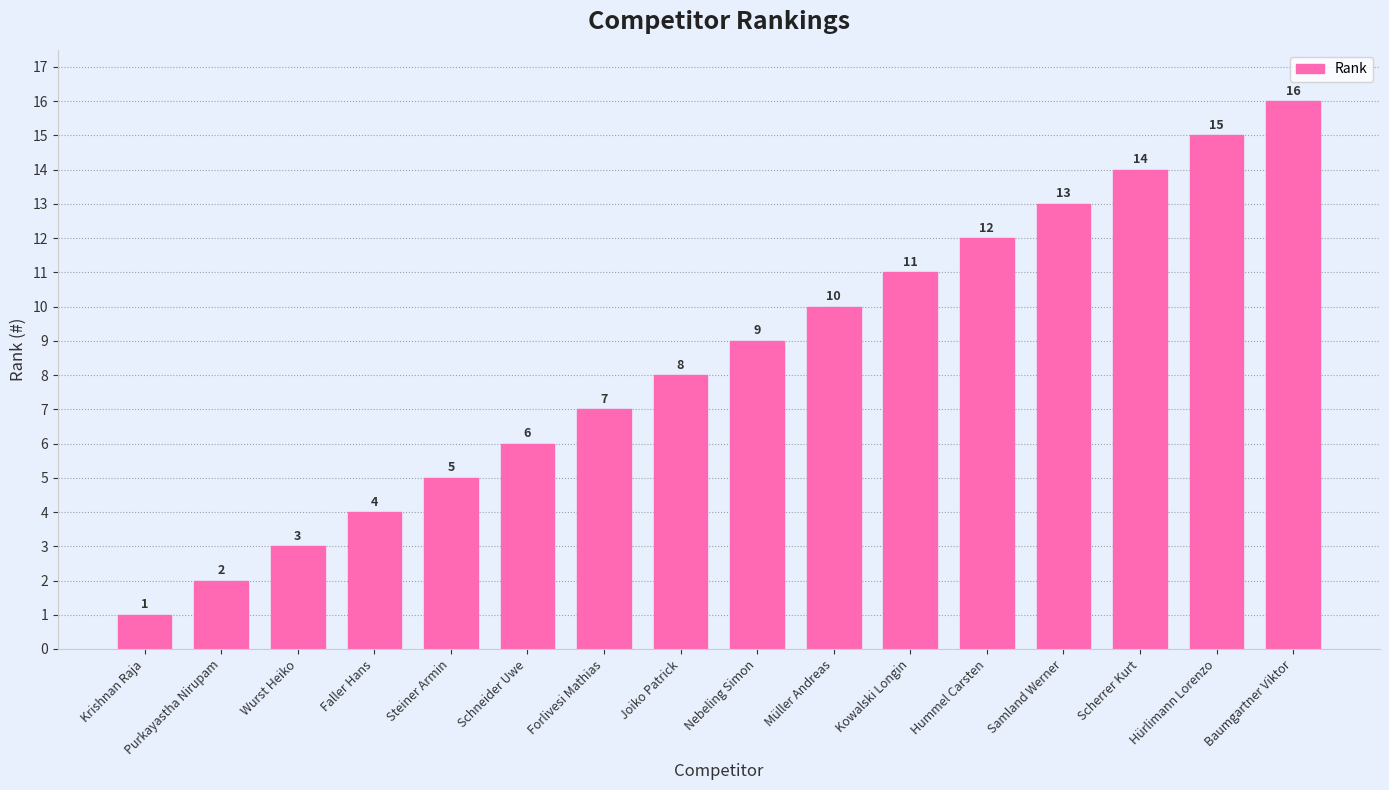

How many series are shown in this chart?

1